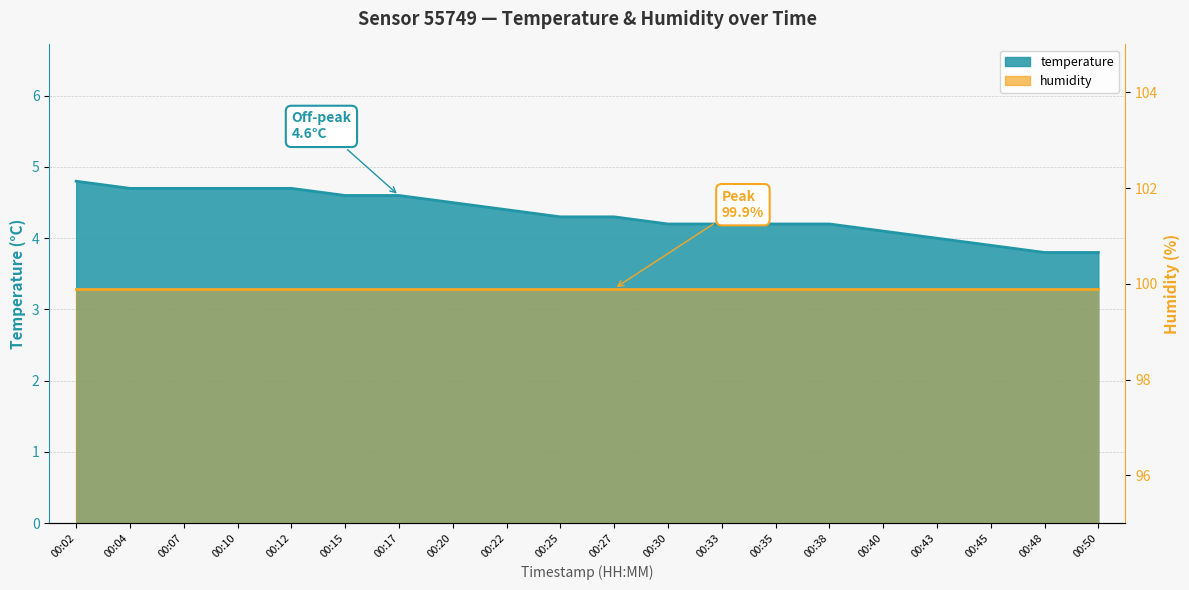

What is the value of the 15th point from the left?

4.2